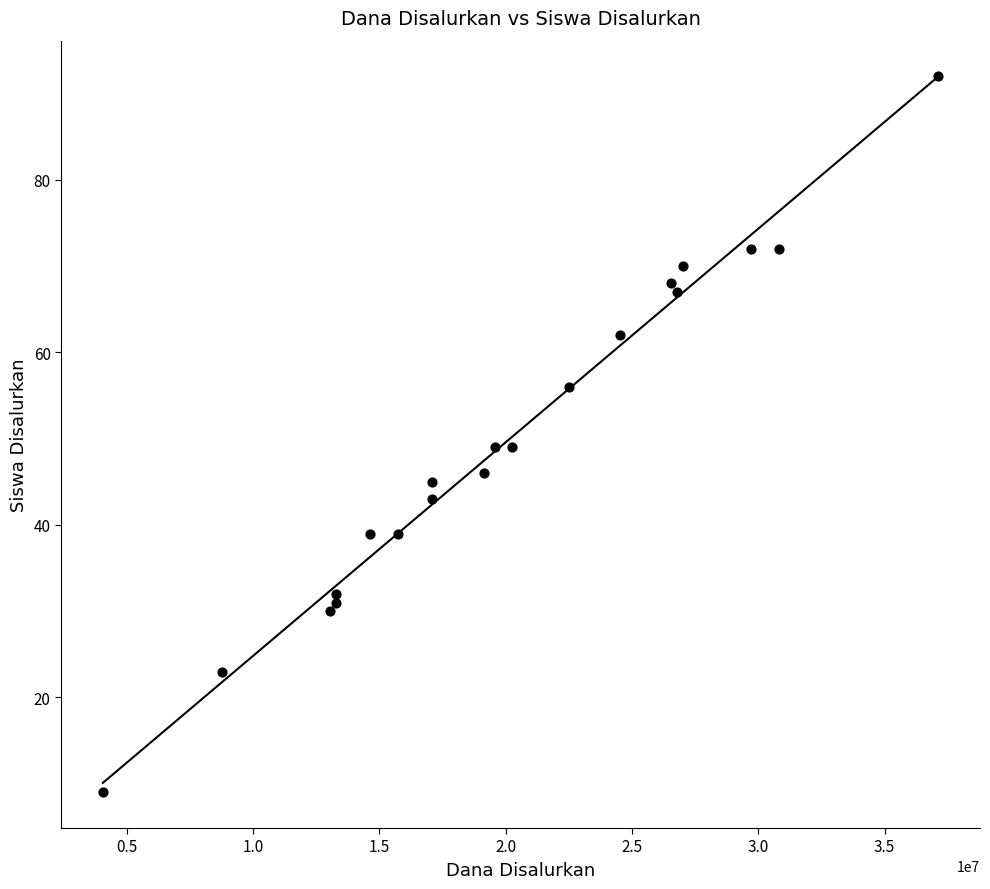

What is the range of X values (max minus min)?

33075000